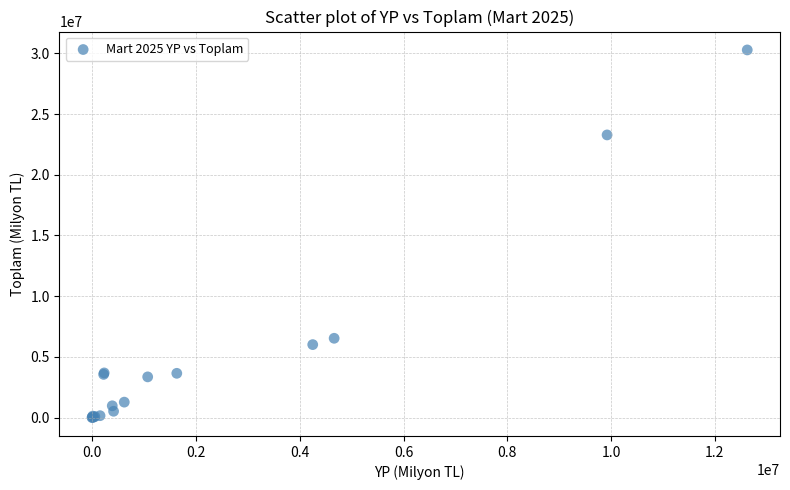

What Y value in the scatter plot is closest to 15142390?

23283741.0